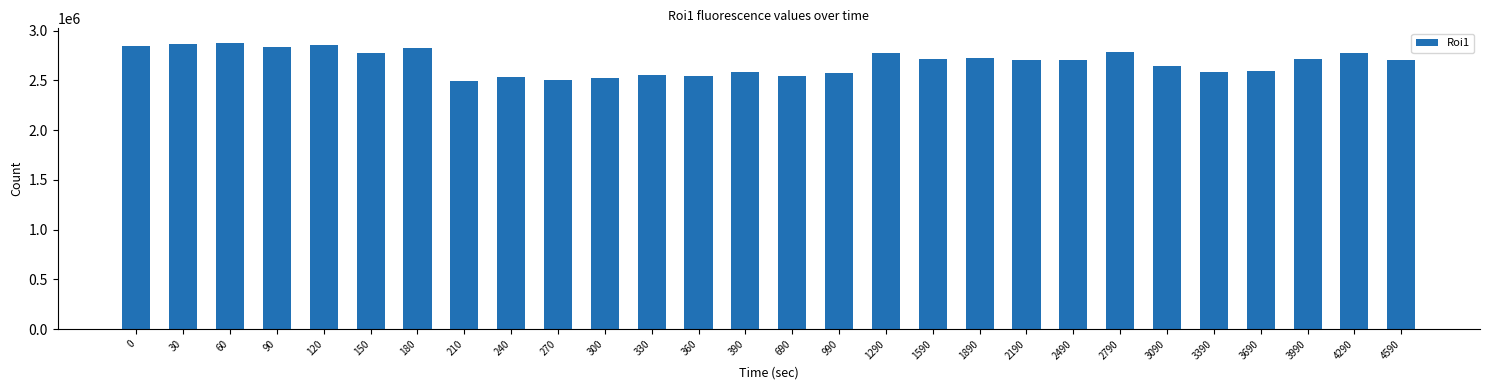

What is the sum of the values at 2490 and 30?

5572609.9